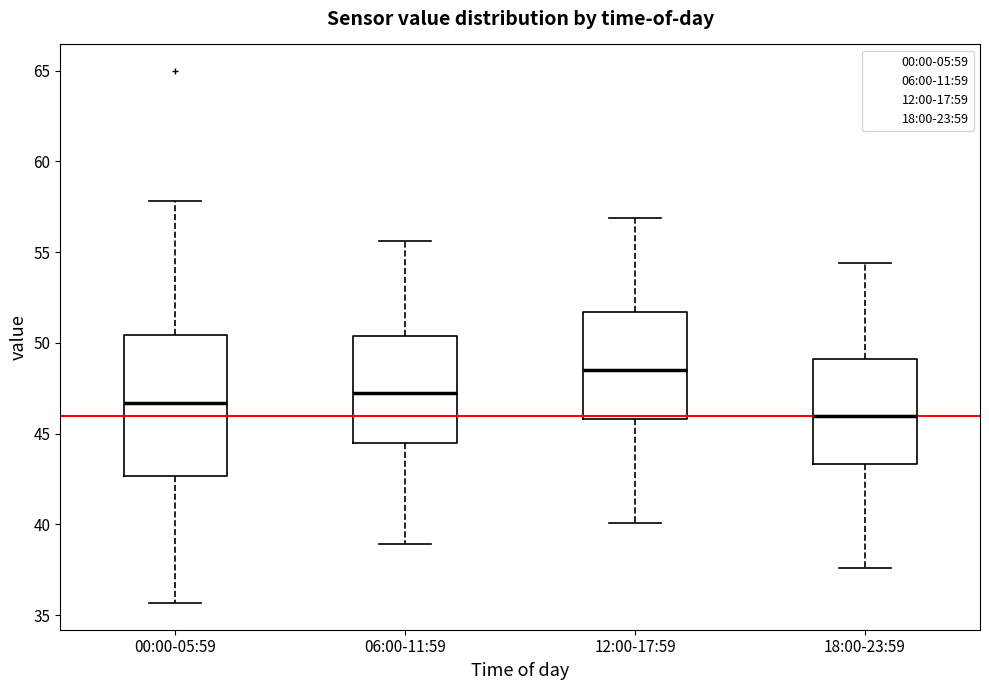

Where is the upper edge of the box for 06:00-11:59 on the y-axis? The values are not printed on the chart, so give them approximately, as read against the axis.

50.5